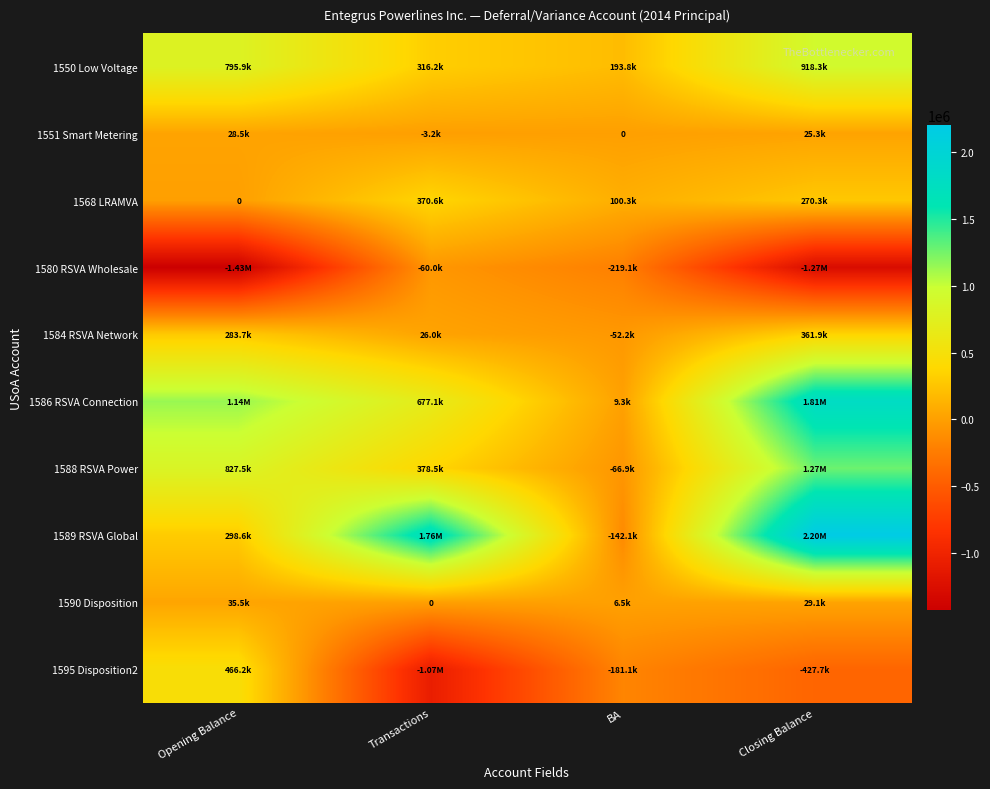

Is the value of 1584 RSVA Network at BA greater than the value of 1590 Disposition at Transactions?

No